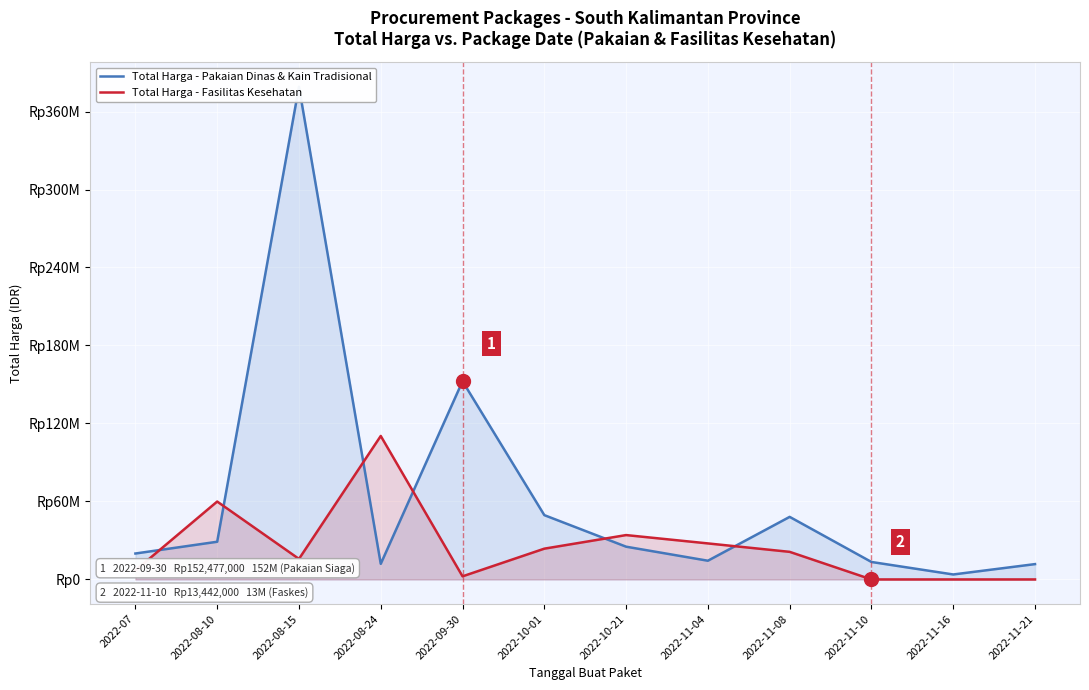

At which category does the chart reach its minimum across all series?

2022-11-10